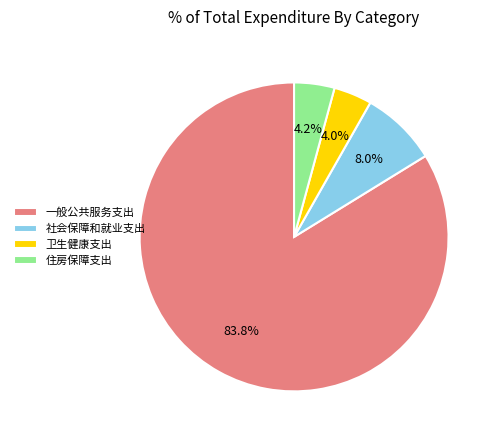

Does 卫生健康支出 represent more than half of the total?

No